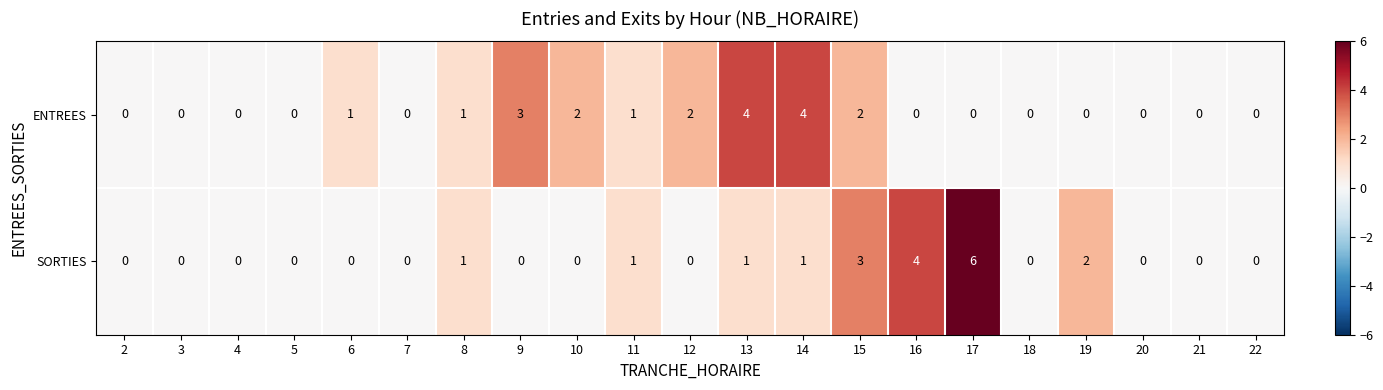

Rank the series at 12 from highest to lowest value.

ENTREES, SORTIES